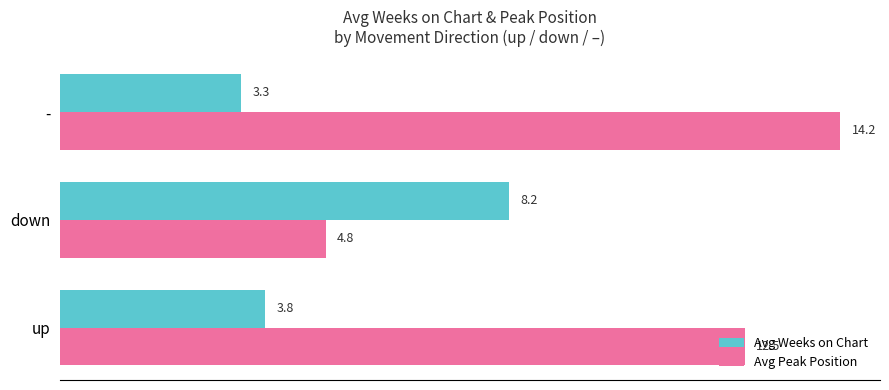

At which label is Avg Peak Position closest to 9?

up